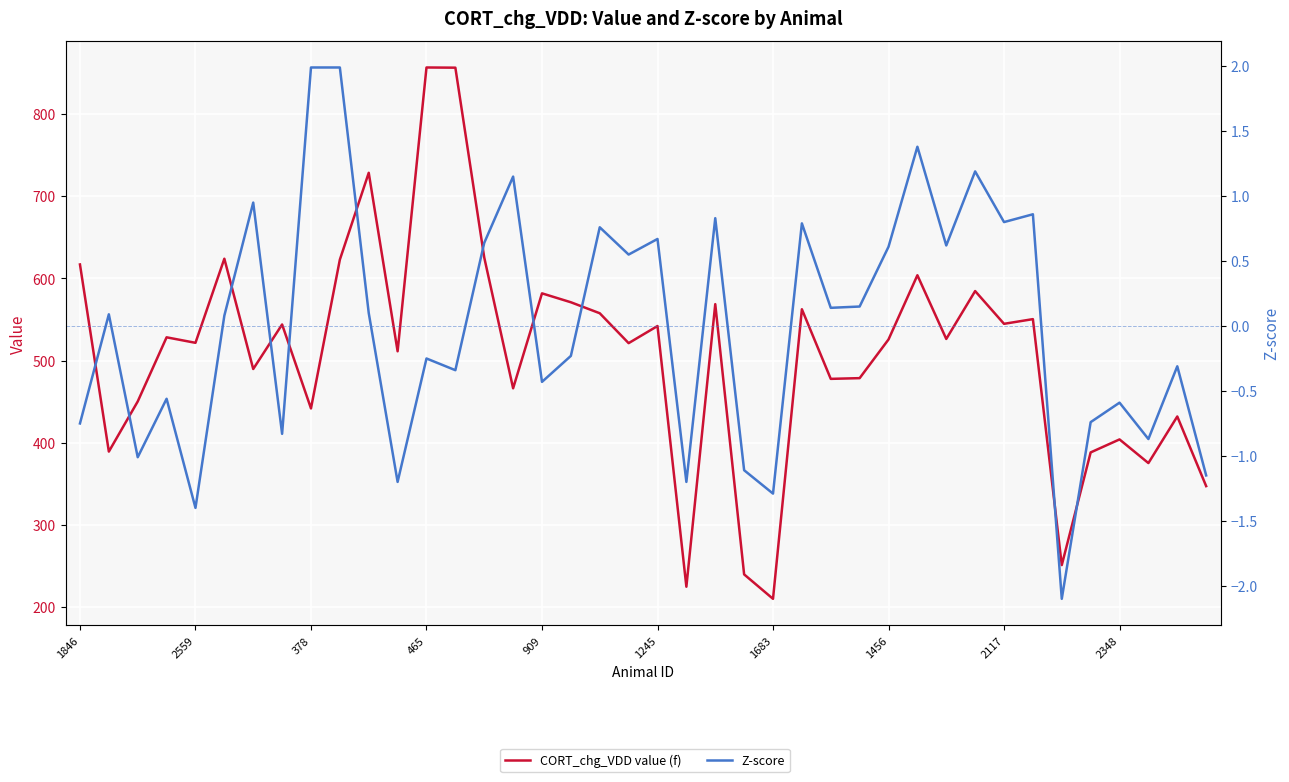

True or false: Z-score and CORT_chg_VDD value (f) intersect in this chart.

False